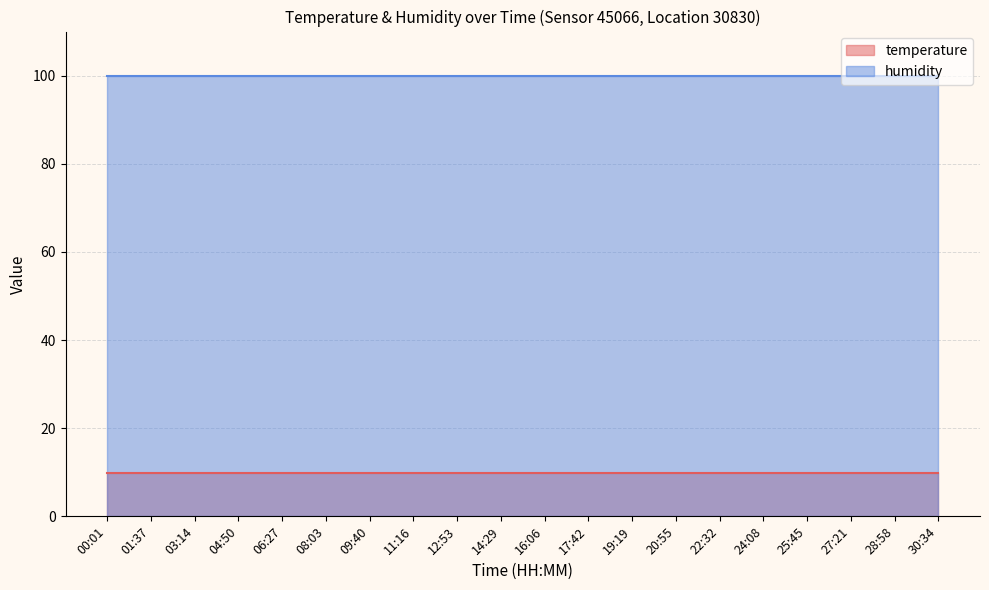

At which category is the sum across all series the highest?

00:01